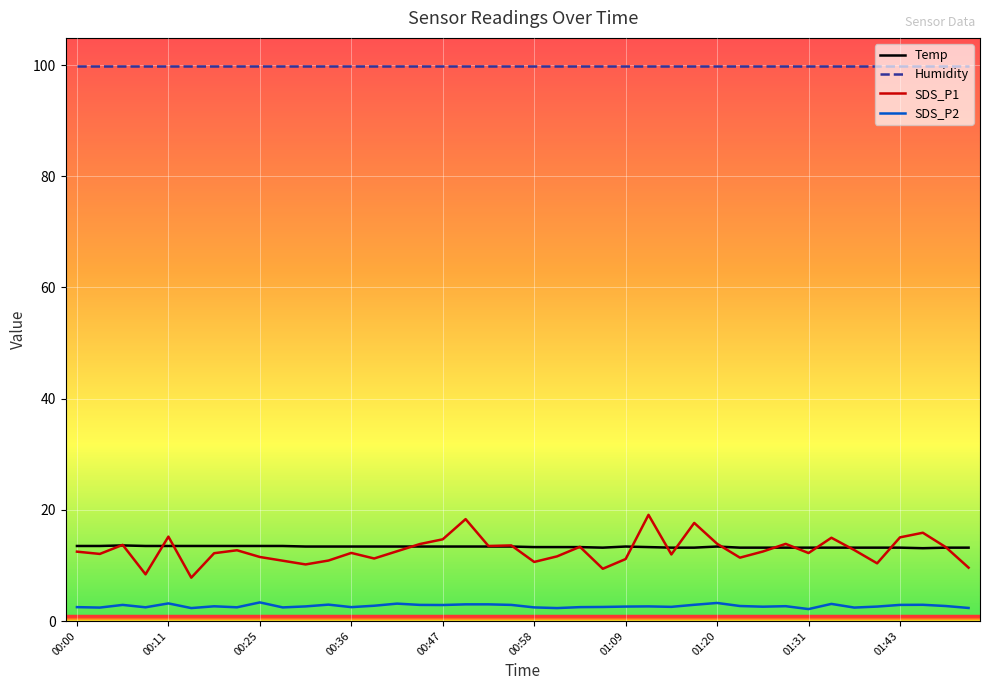

How many lines are shown in the chart?

4